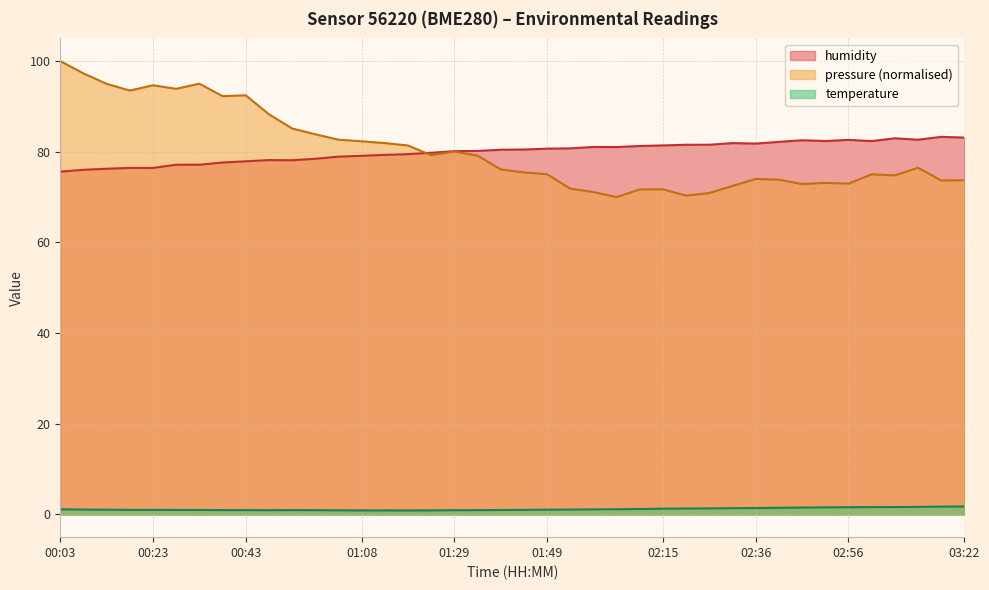

List the series in order of their overall mean, lowest first.

temperature, humidity